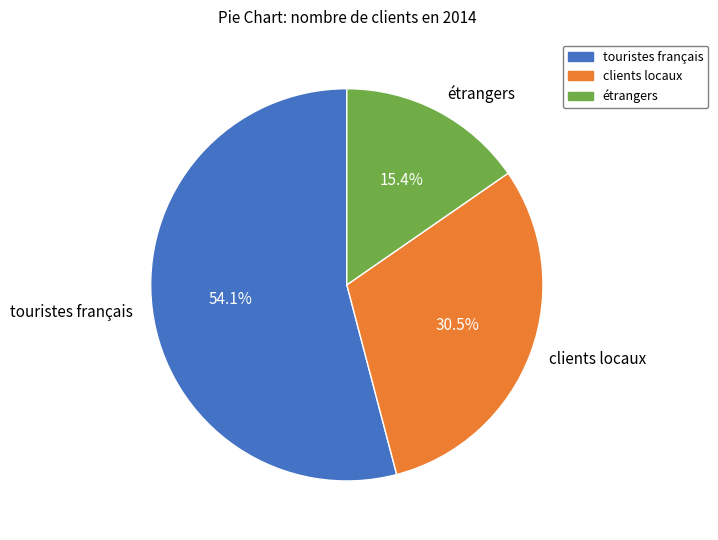

To the nearest percent, what portion does touristes français represent?

54%